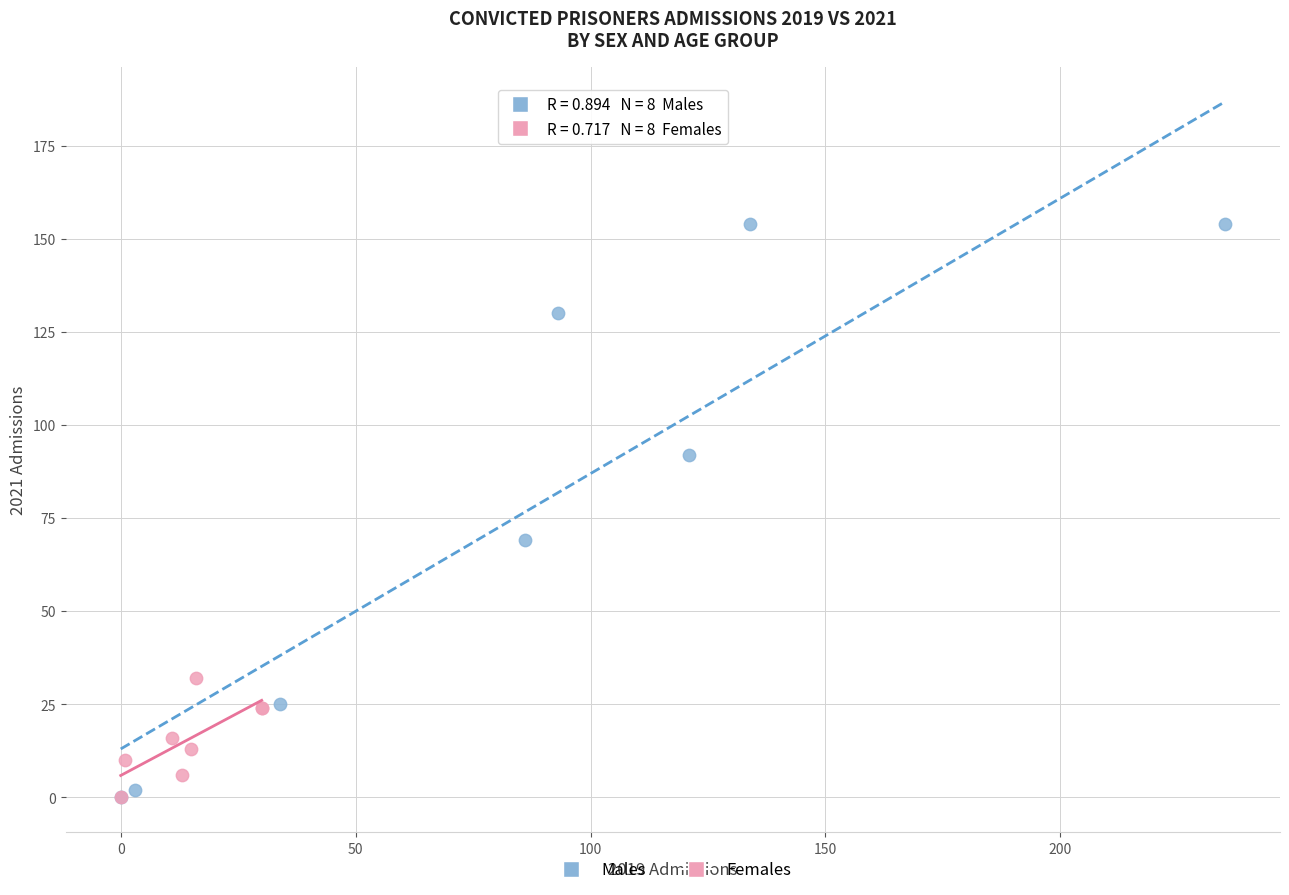

Which series has the largest Y range (max minus min)?

Males